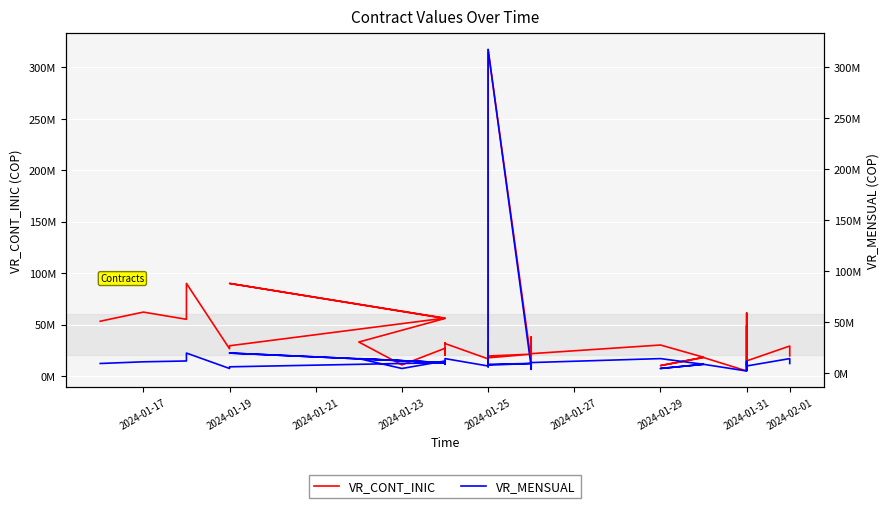

Is this an area chart (filled region under the line)?

No